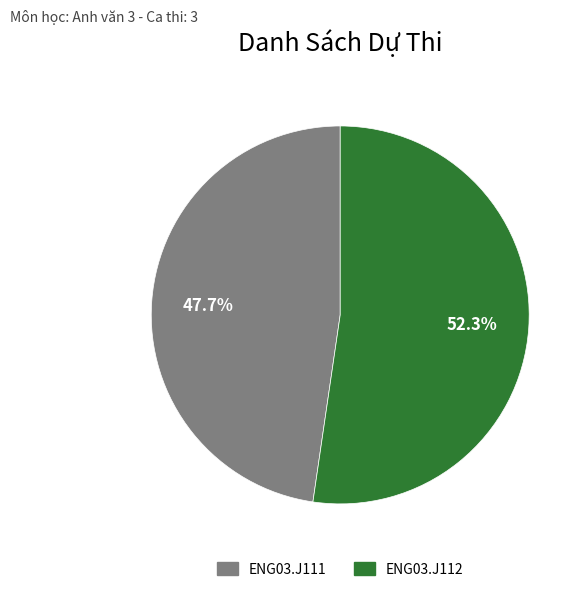

To the nearest percent, what is the difference between the largest and smallest slice percentages?

5%